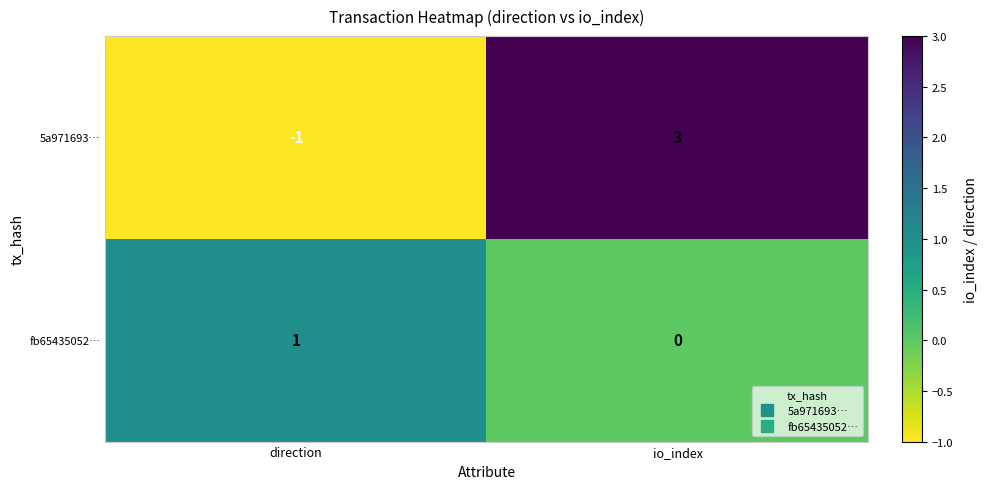

Between direction and io_index, which series saw the biggest shift?

5a971693…